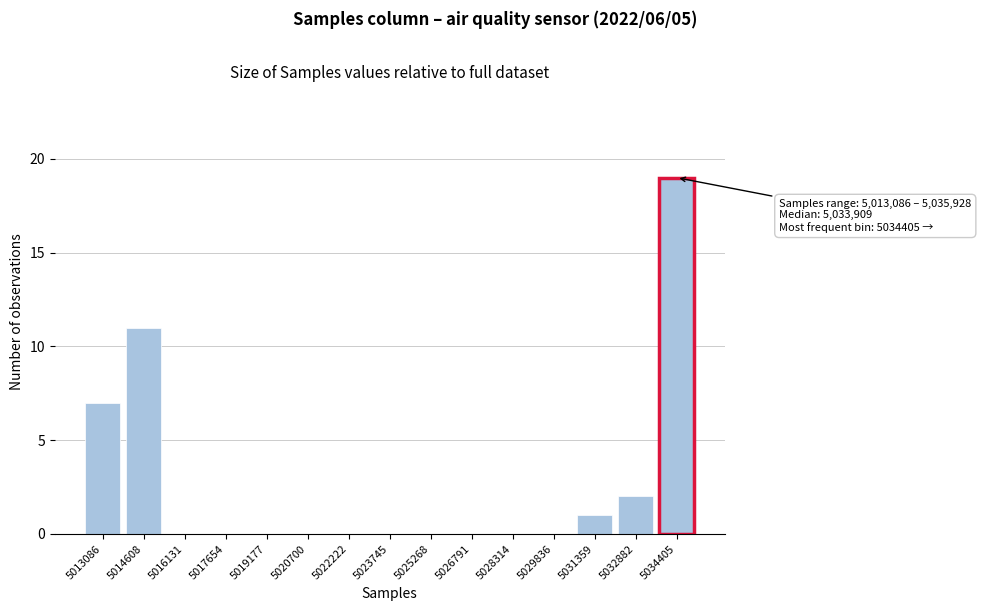

Reading left to right, list all the values displayed in this chart.

5013086=7	5014608=11	5016131=0	5017654=0	5019177=0	5020700=0	5022222=0	5023745=0	5025268=0	5026791=0	5028314=0	5029836=0	5031359=1	5032882=2	5034405=19